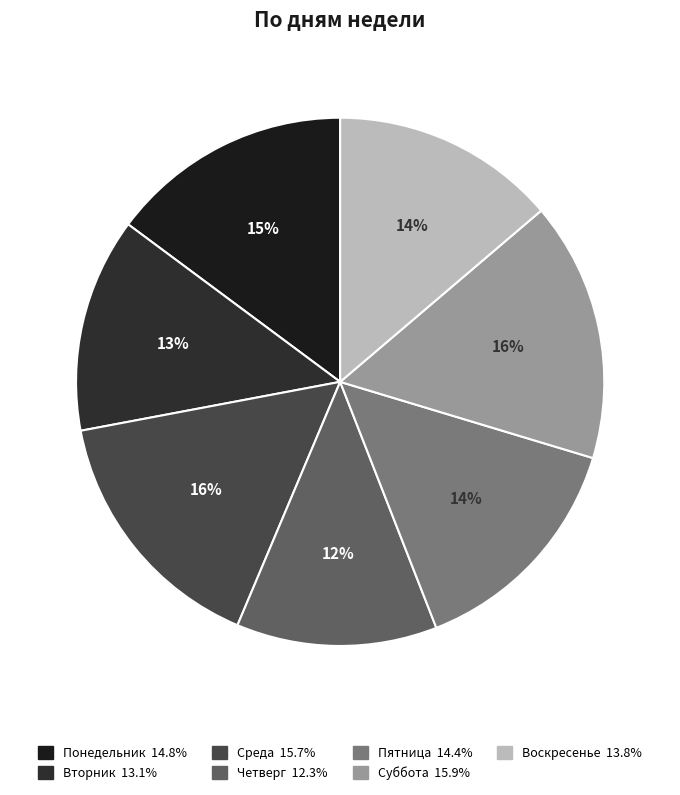

To the nearest percent, what is the difference between the Понедельник and Вторник slice percentages?

2%